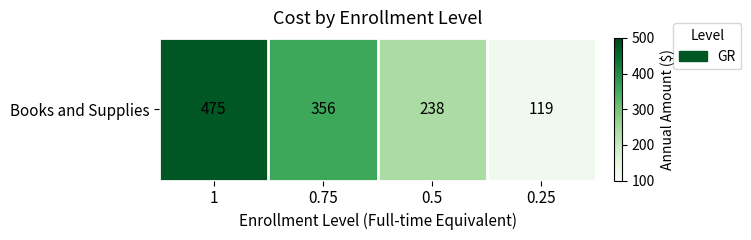

Count the number of values greater than 356.

1